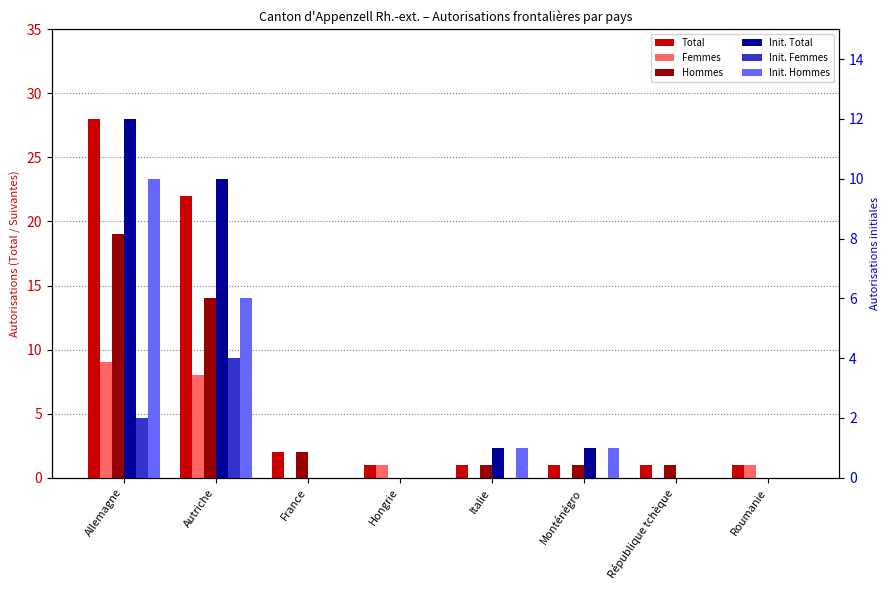

What is the total value across all series at Italie?

4